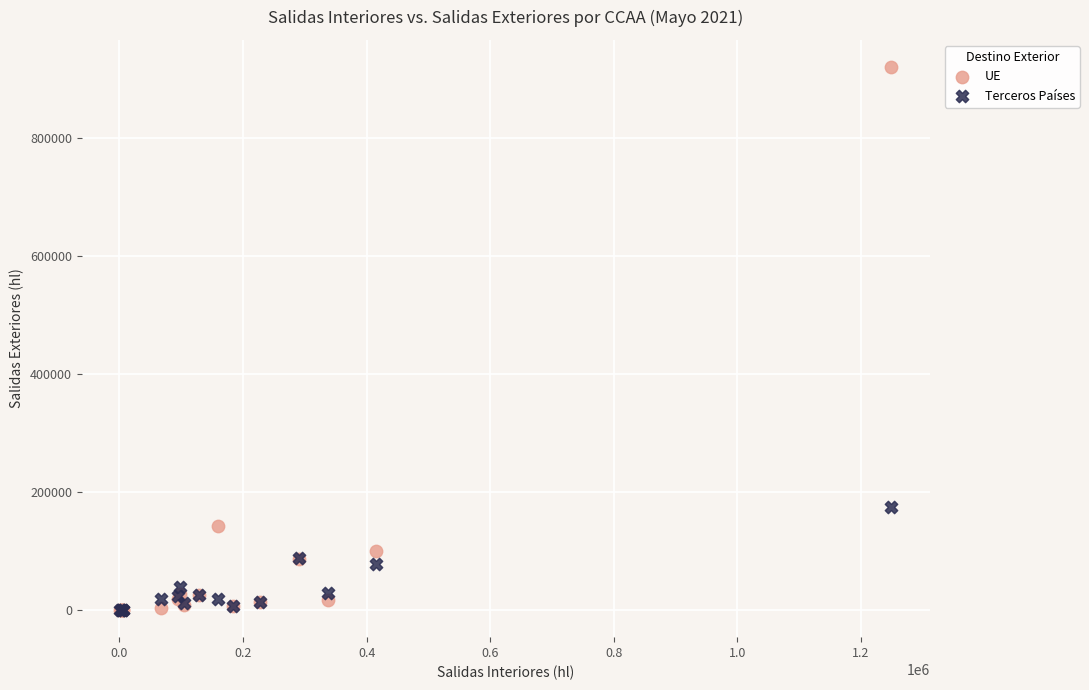

In the UE series, what Y value is closest to 460420?

142022